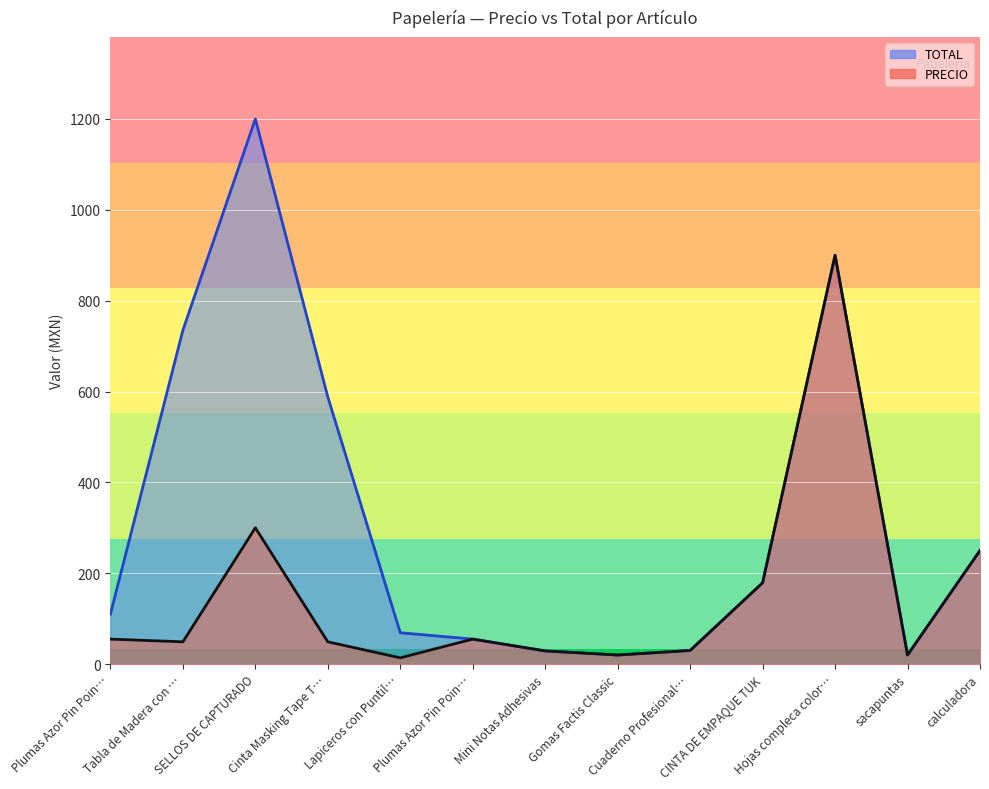

List the series in order of their peak value, highest first.

TOTAL, PRECIO